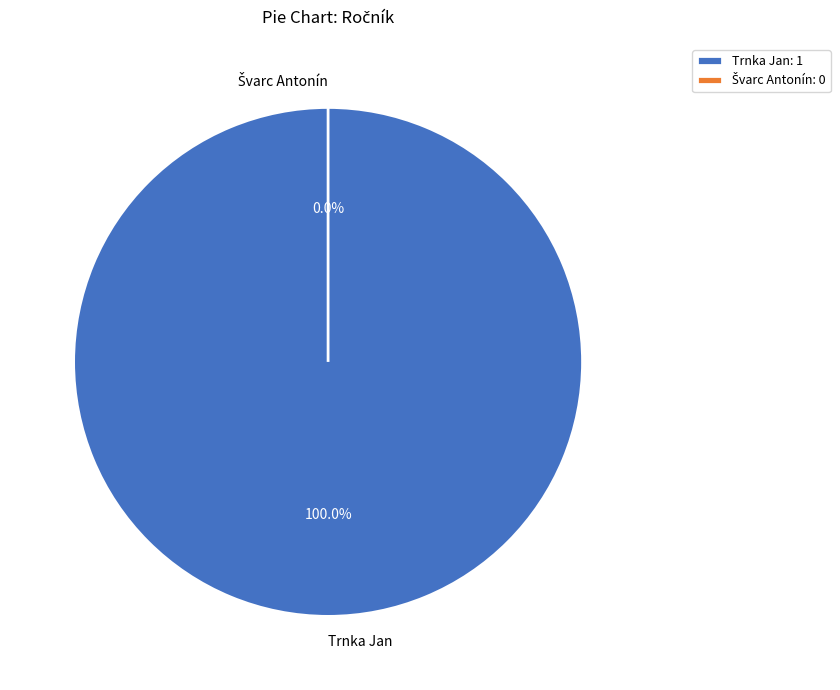

To the nearest percent, what is the average slice percentage?

50%